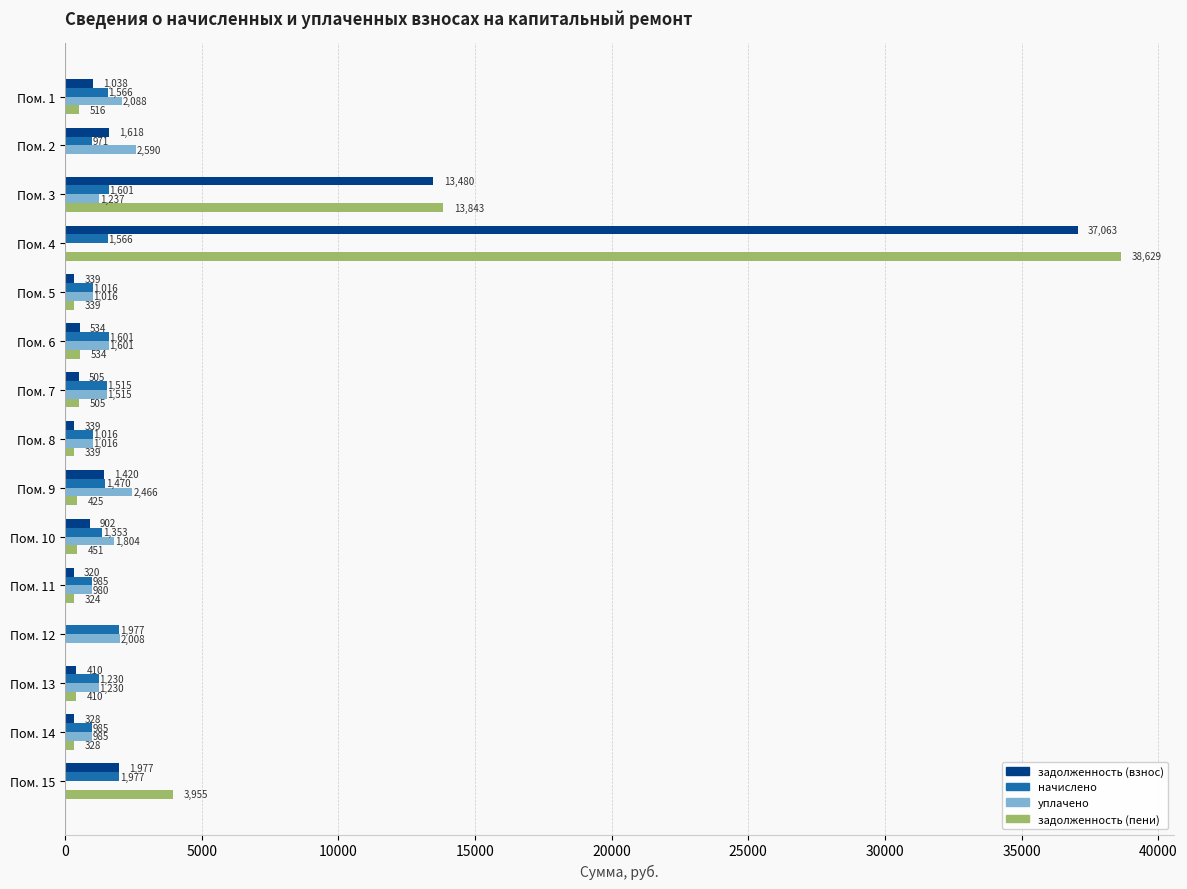

True or false: задолженность (пени) has a value of 424.5 at Пом. 9.

True